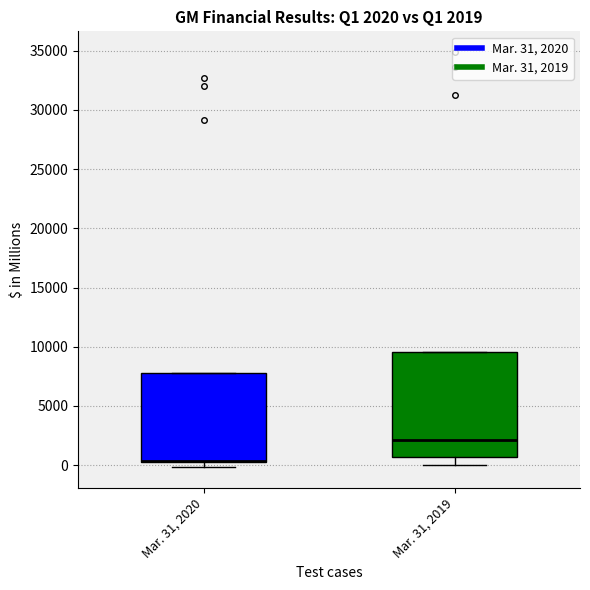

Which box is the tallest, from its lower edge to its upper edge?

Mar. 31, 2019